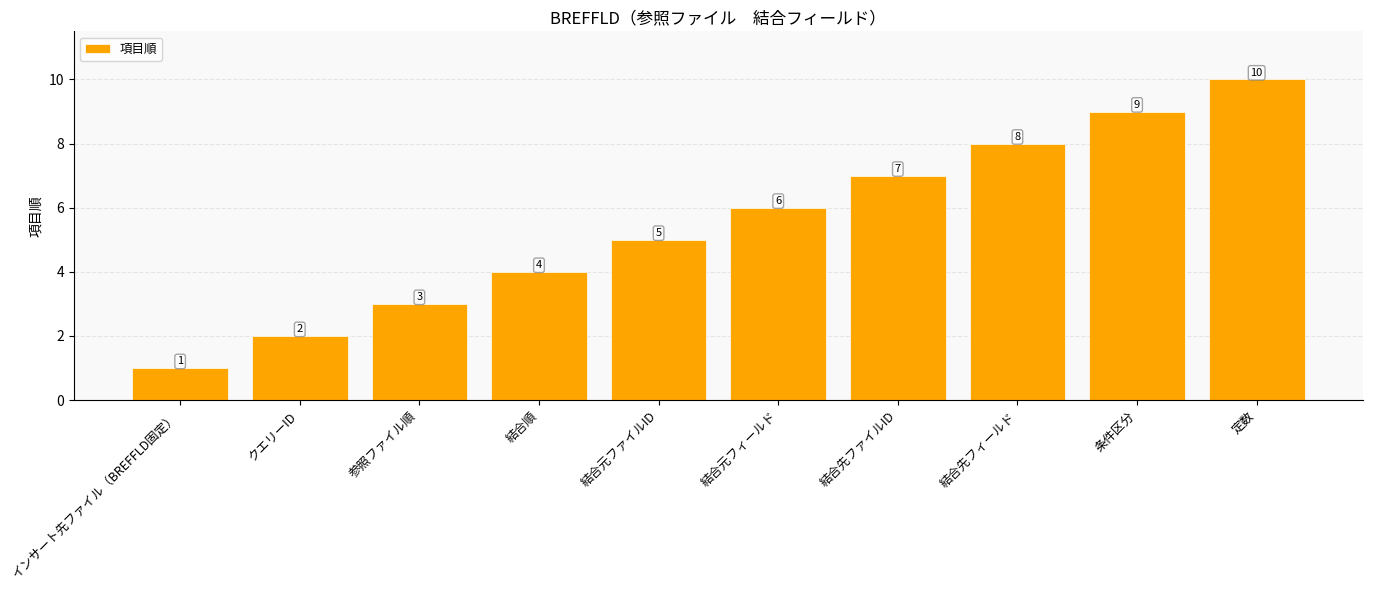

What is the difference between the second highest and second lowest values?

7